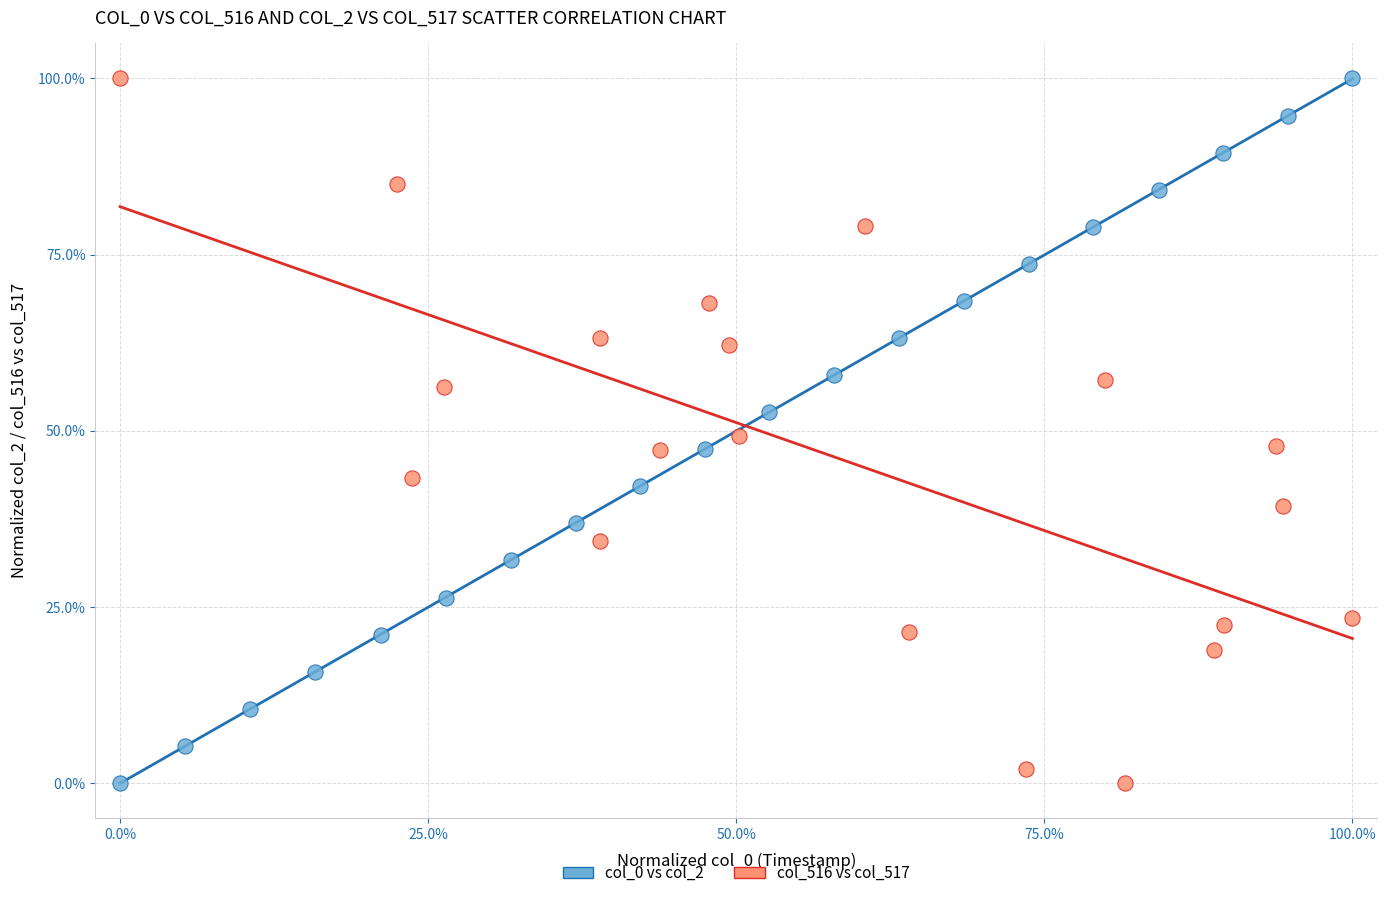

What are all the series names shown in the legend?

col_0 vs col_2, col_516 vs col_517